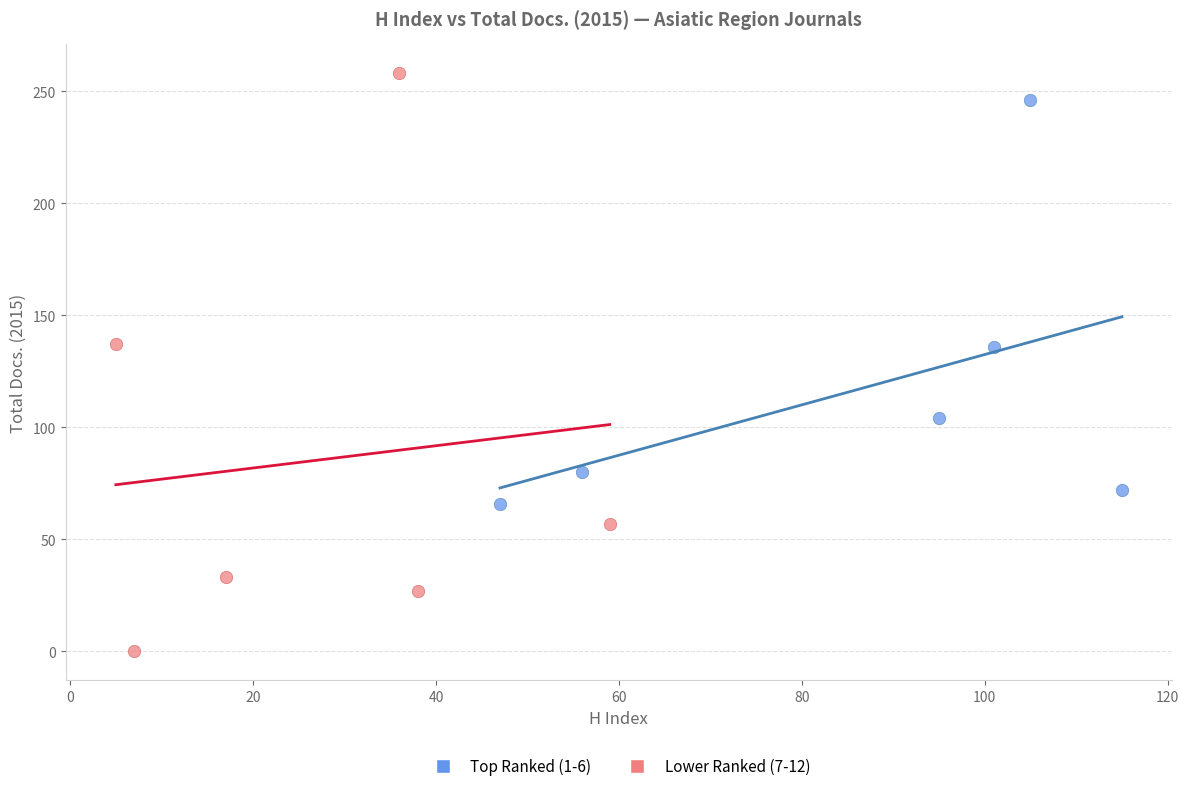

Which series reaches the minimum Y coordinate?

Lower Ranked (7-12)